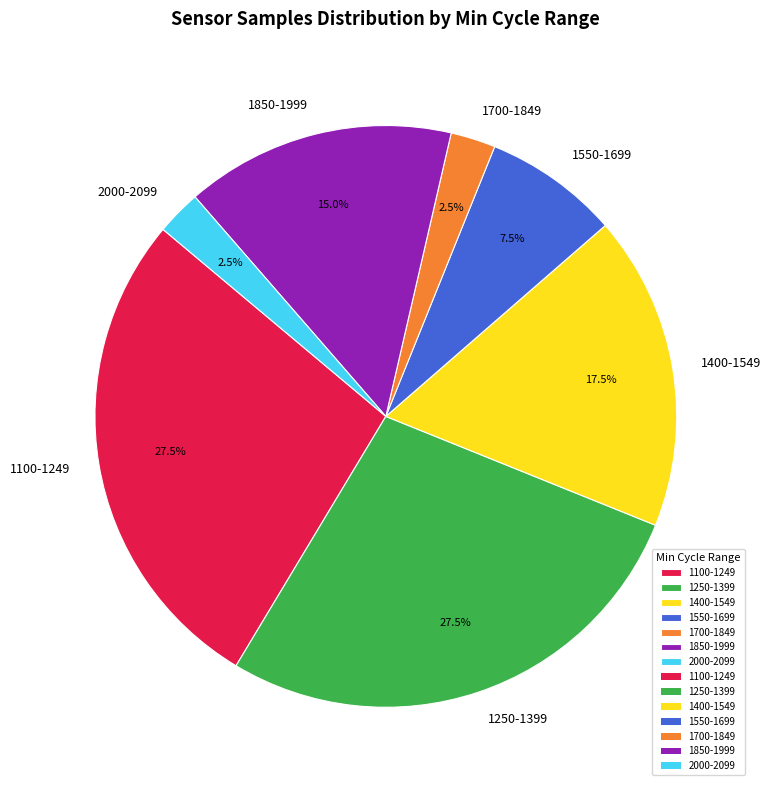

Is the sum of 1250-1399 and 1400-1549 greater than half?

No